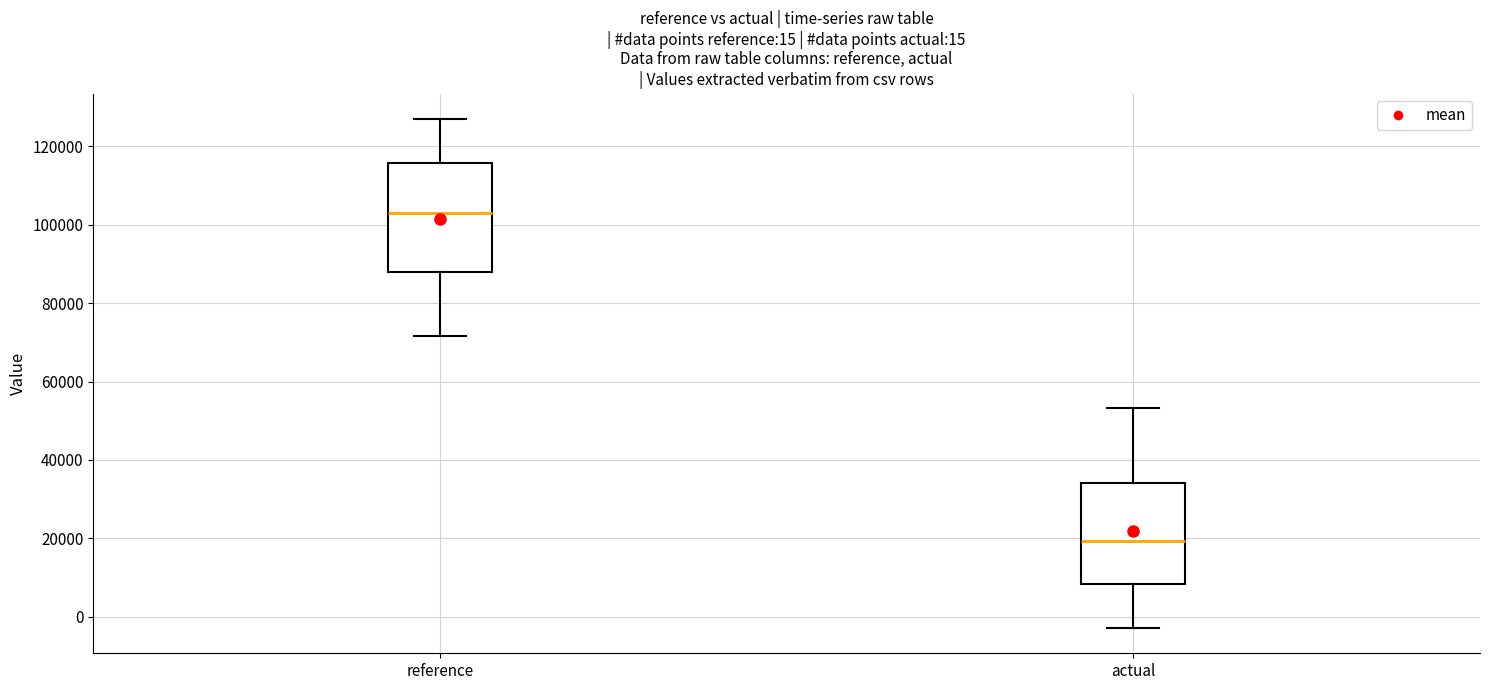

Which box's median line is the lowest?

actual